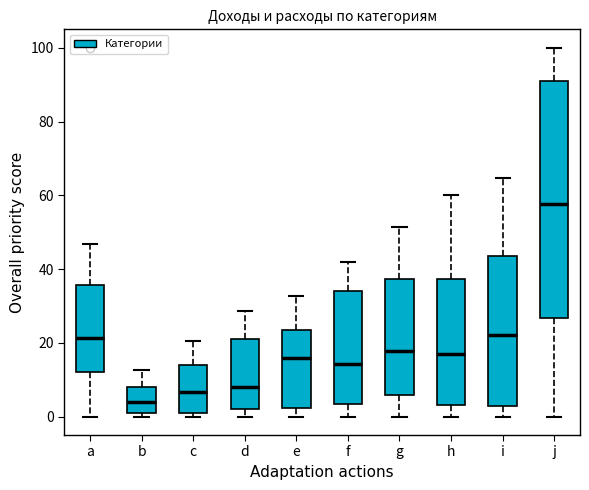

Where does the upper whisker of the box for a end on the y-axis? The values are not printed on the chart, so give them approximately, as read against the axis.

46